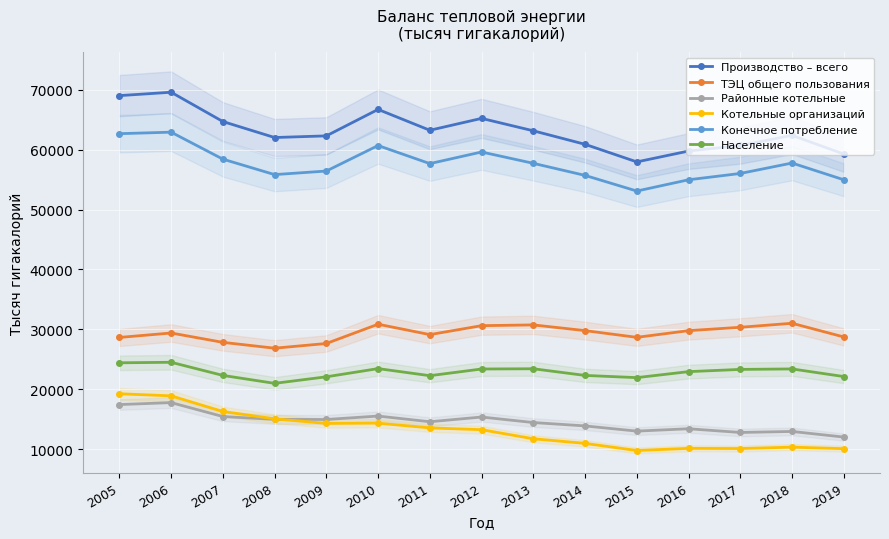

At which category does Котельные организаций reach its first local peak?

2010